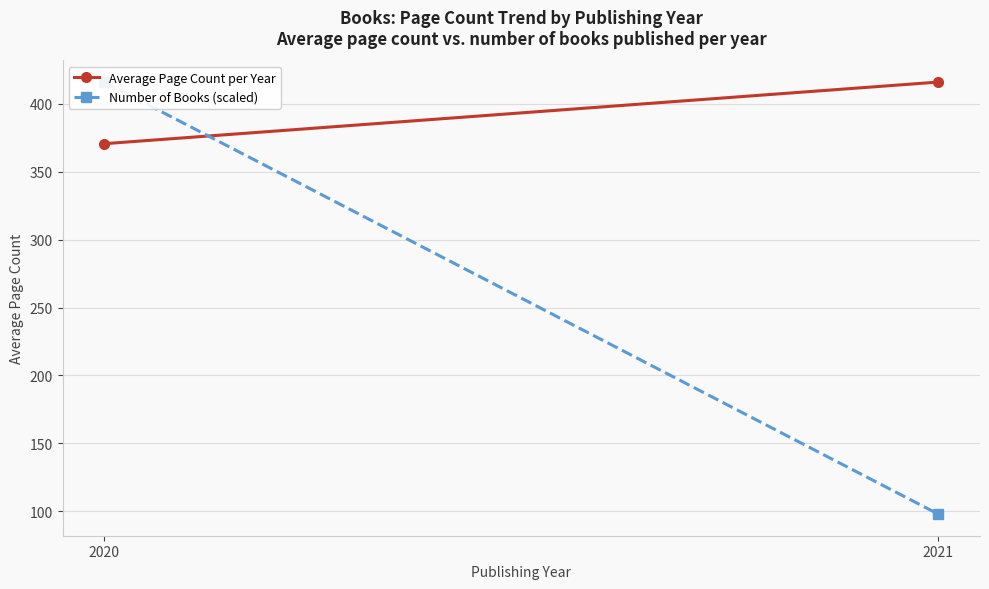

Reading right to left, transcribe all the data shown in this chart.

Average Page Count per Year: 416.0	370.6
Number of Books (scaled): 97.9	416.0